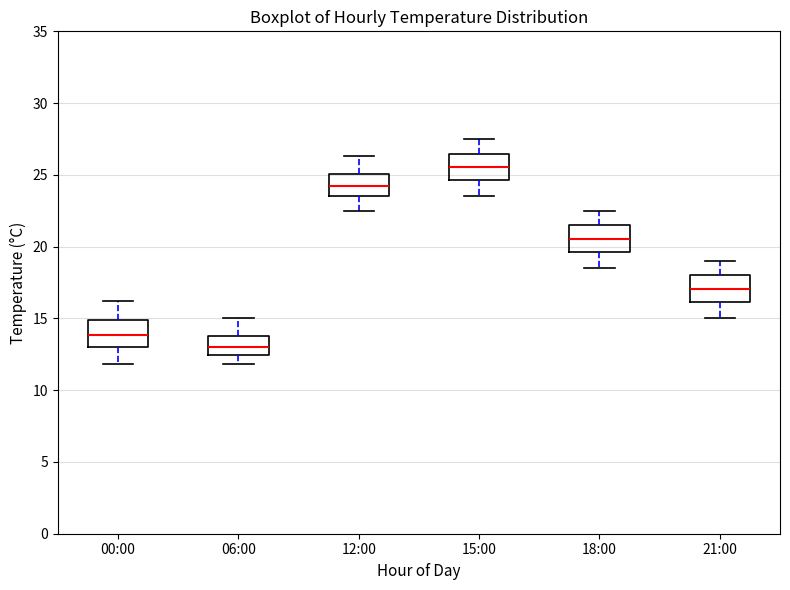

Where does the upper whisker of the box for 15:00 end on the y-axis? The values are not printed on the chart, so give them approximately, as read against the axis.

27.5